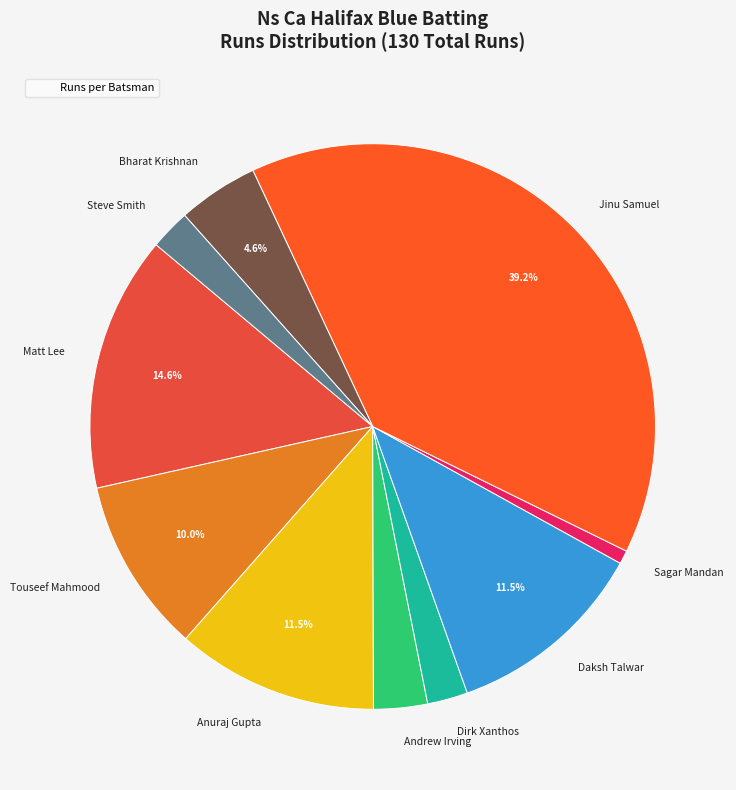

Which has a higher value, Bharat Krishnan or Matt Lee?

Matt Lee